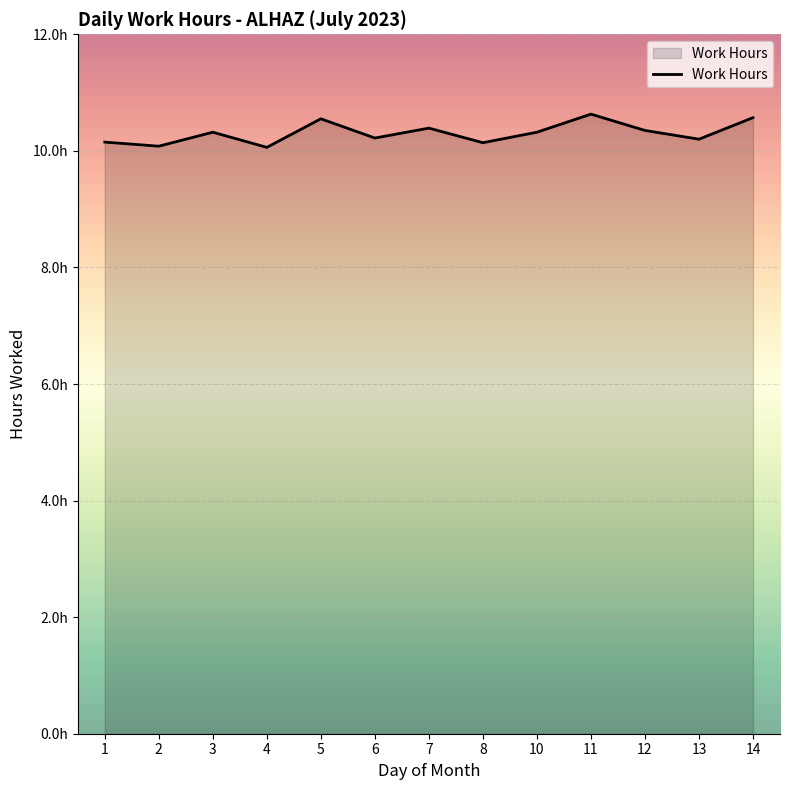

Does the chart display data point markers on the line(s)?

No